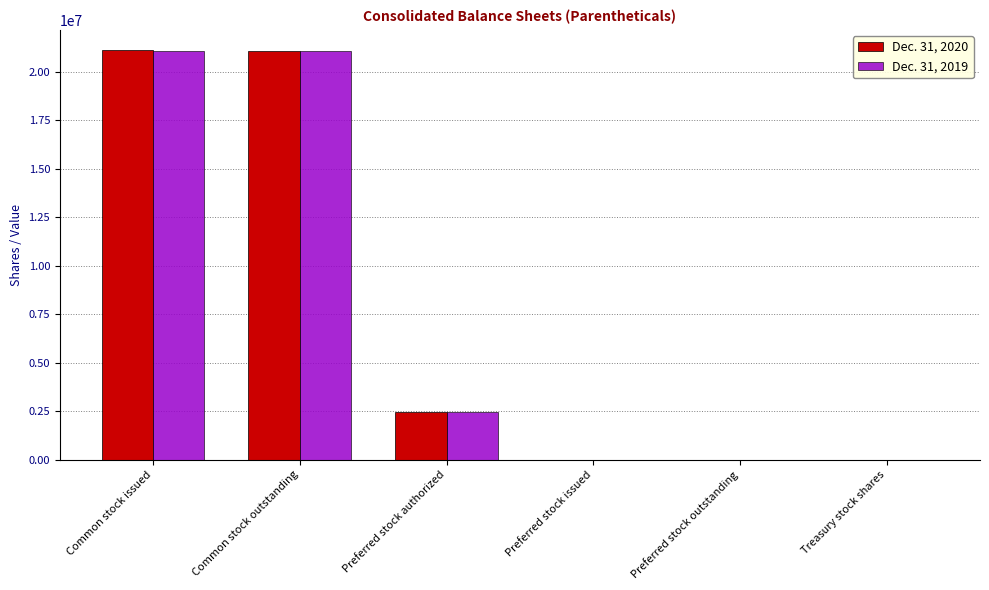

What is the greatest value displayed?

21122312